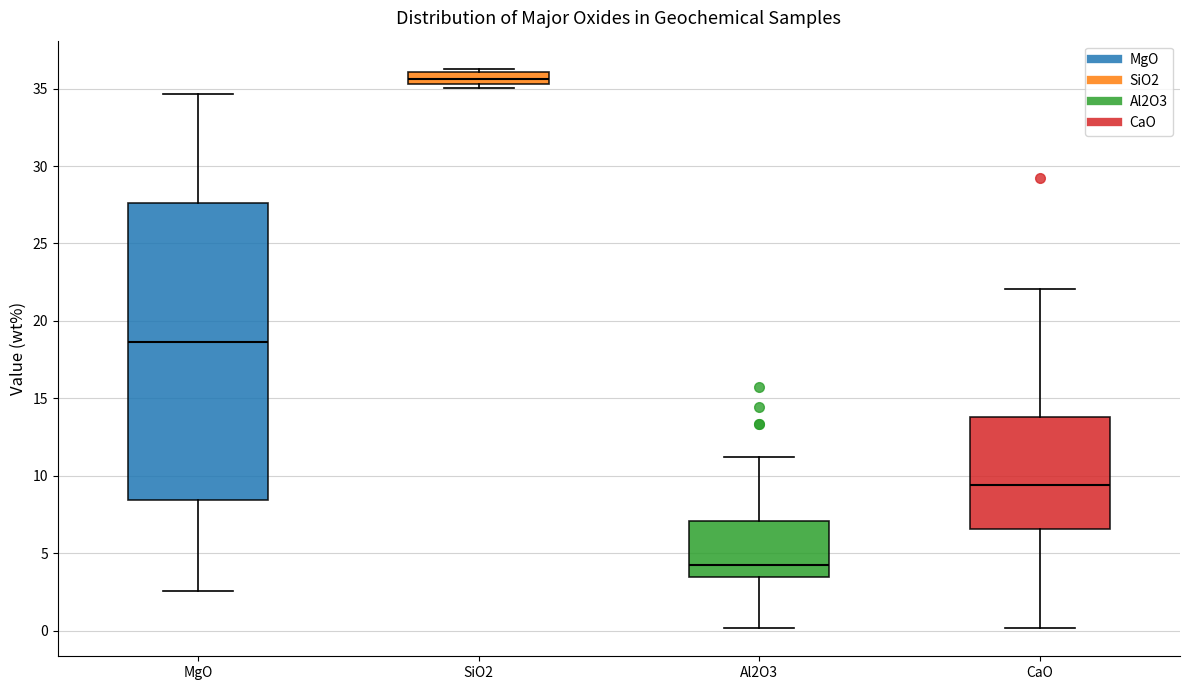

Reading left to right, transcribe this box plot: for each box, give where its median line is, the range the box spans, and where its two whiskers end, as read against the y-axis. The values are not printed on the chart, so give them approximately, as read against the axis.

MgO: median 18.5, box 8.5 to 27.5, whiskers 2.5 to 34.5
SiO2: median 35.5 (inside the box), box 35.5 to 36.0, whiskers 35.0 to 36.5
Al2O3: median 4.0, box 3.5 to 7.0, whiskers 0.0 to 11.0
CaO: median 9.5, box 6.5 to 14.0, whiskers 0.0 to 22.0